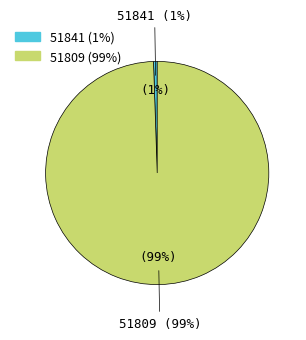

Count the number of slices in the pie.

2